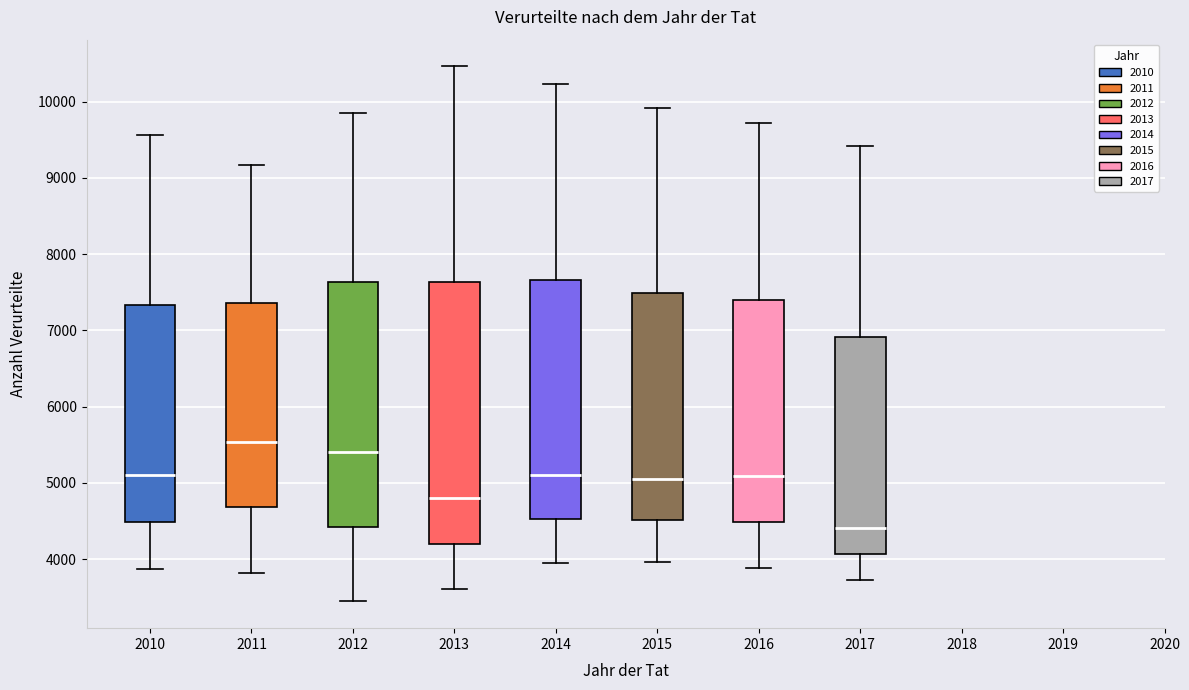

Reading left to right, read every box against the y-axis: the position of its median line, the range the box covers, and the ends of its whiskers. The values are not printed on the chart, so give them approximately, as read against the axis.

2010: median 5100, box 4500 to 7300, whiskers 3900 to 9600
2011: median 5500, box 4700 to 7400, whiskers 3800 to 9200
2012: median 5400, box 4400 to 7600, whiskers 3400 to 9900
2013: median 4800, box 4200 to 7600, whiskers 3600 to 10500
2014: median 5100, box 4500 to 7700, whiskers 4000 to 10200
2015: median 5100, box 4500 to 7500, whiskers 4000 to 9900
2016: median 5100, box 4500 to 7400, whiskers 3900 to 9700
2017: median 4400, box 4100 to 6900, whiskers 3700 to 9400